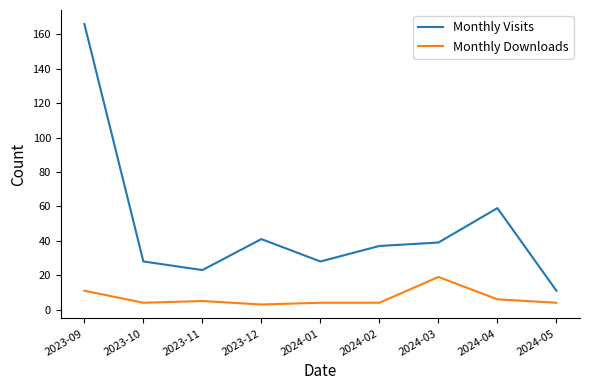

The Monthly Visits series shows 28 at 2023-10. True or false?

True